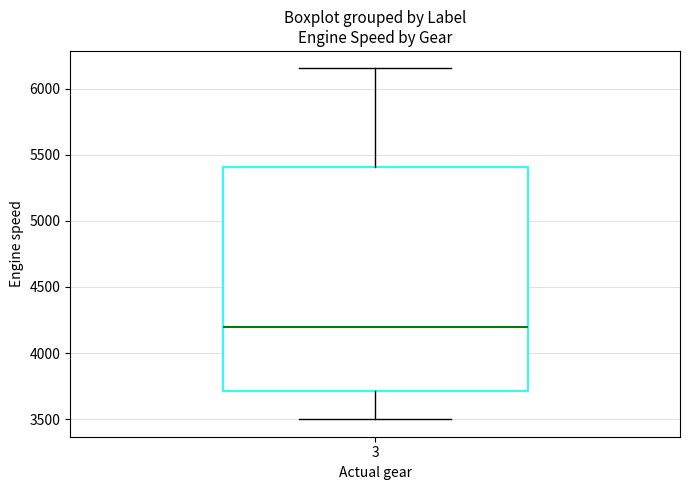

Read this box plot against the y-axis: the position of the median line, the range covered by the box, and the ends of both whiskers. The values are not printed on the chart, so give them approximately, as read against the axis.

median 4200, box 3700 to 5400, whiskers 3500 to 6150